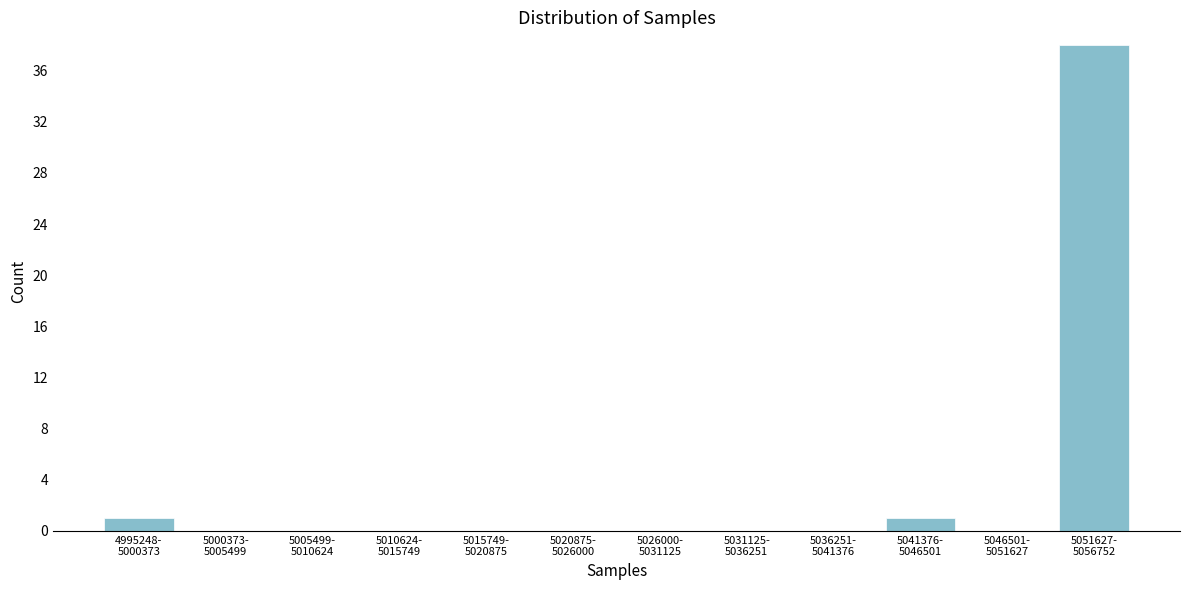

What is the sum of all values?

40